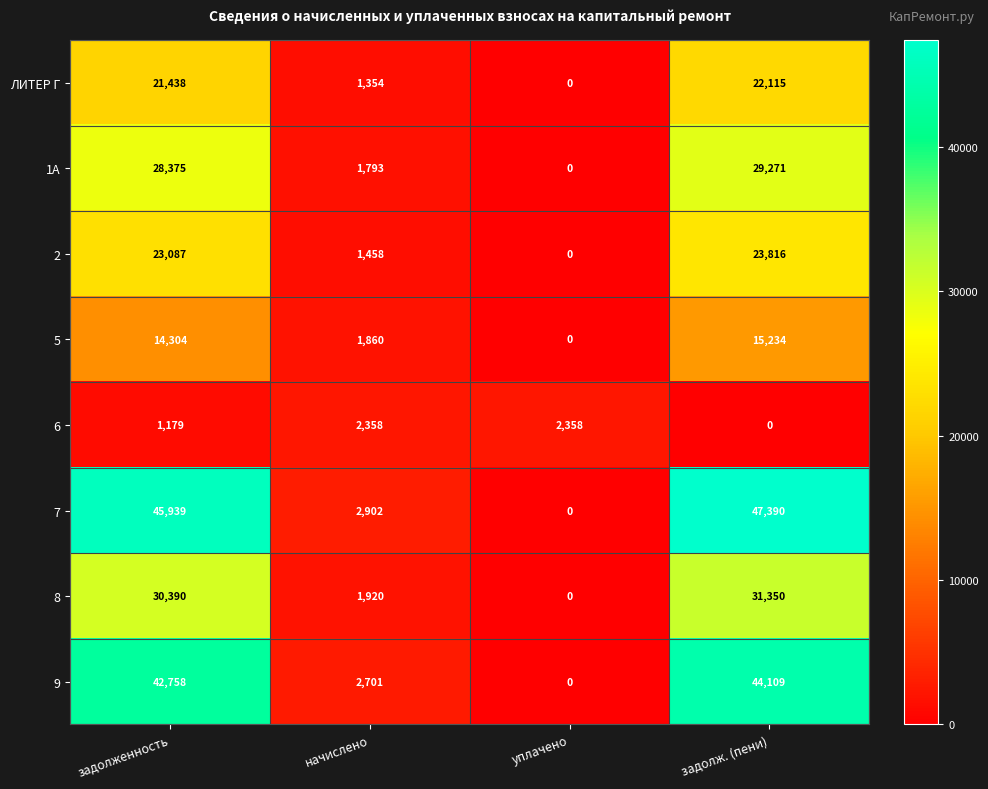

Which series changed the most between задолженность and начислено?

7